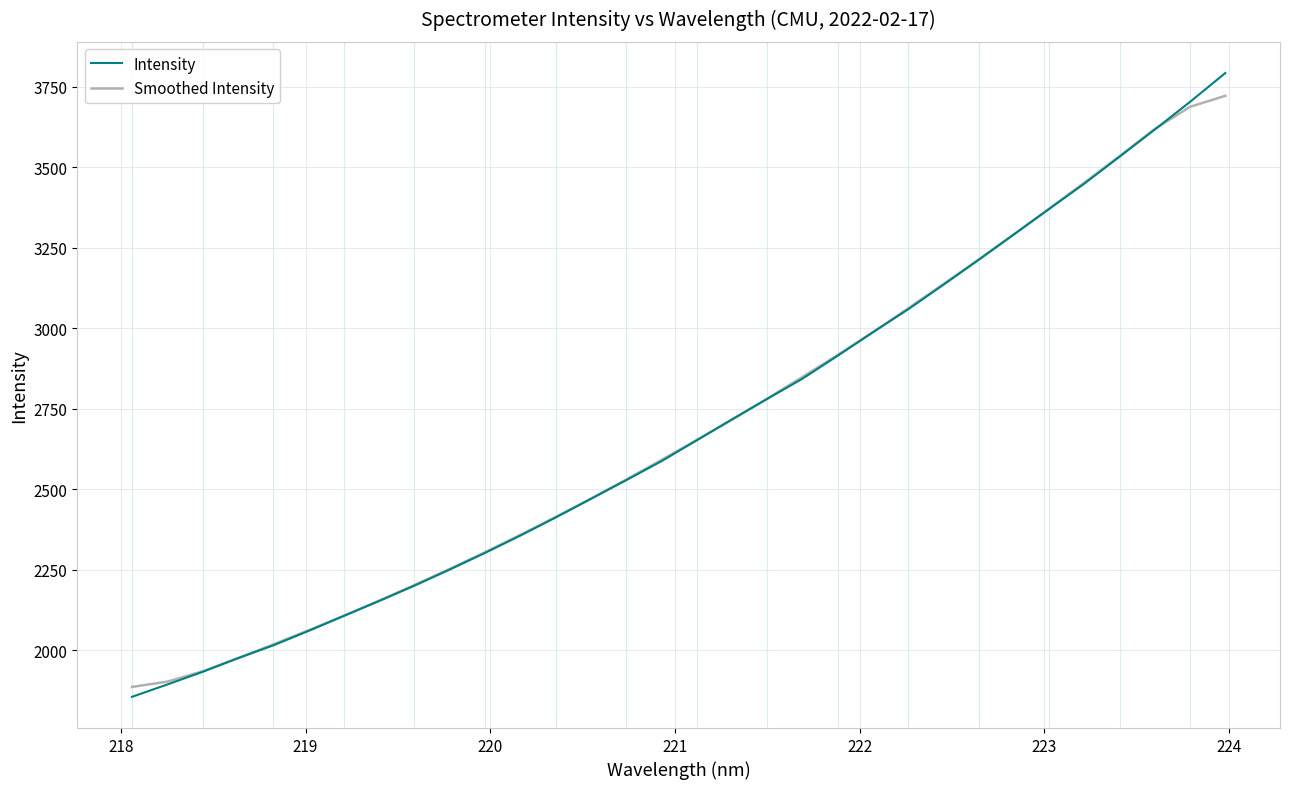

Does the chart display data point markers on the line(s)?

No